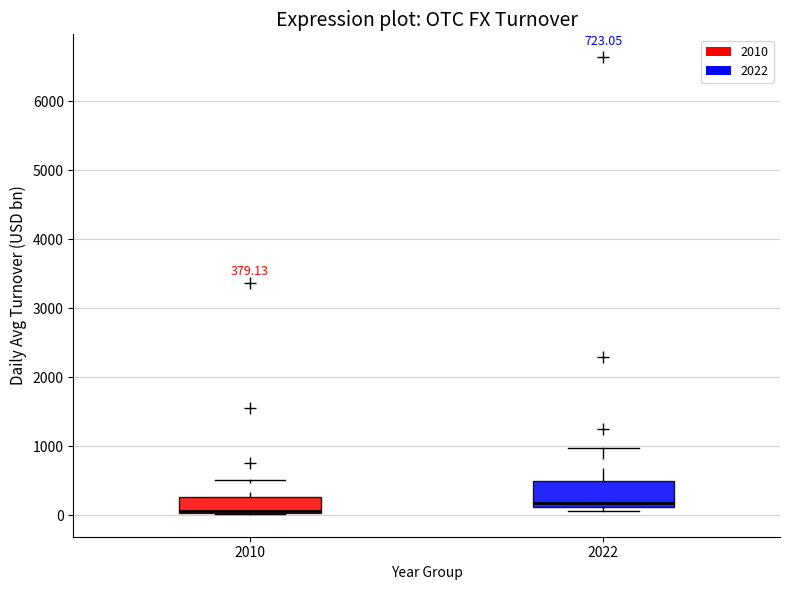

Which box is the tallest, from its lower edge to its upper edge?

2022